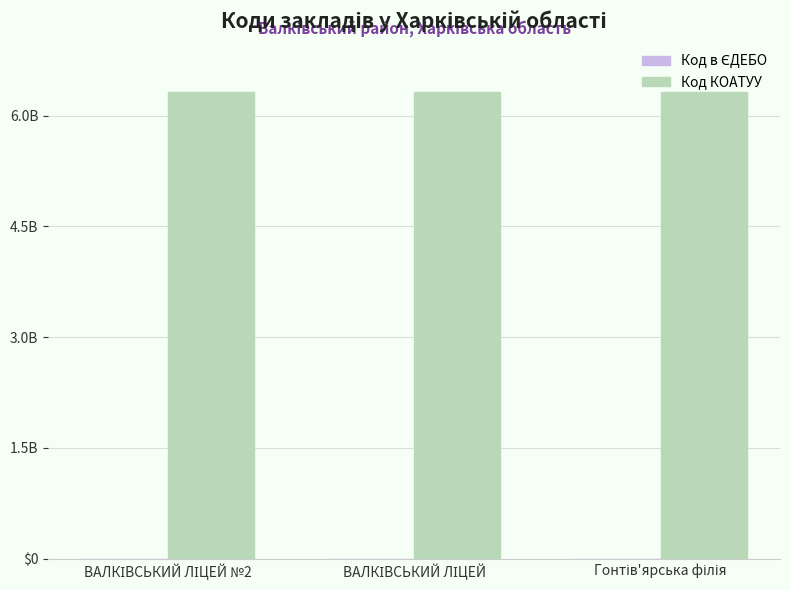

Does the chart contain stacked bars?

No